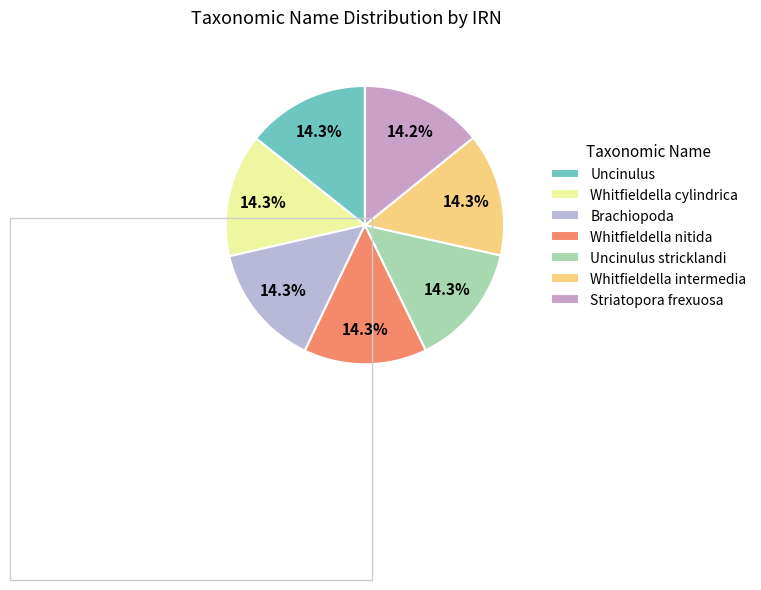

What is the largest slice in the pie chart?

Brachiopoda